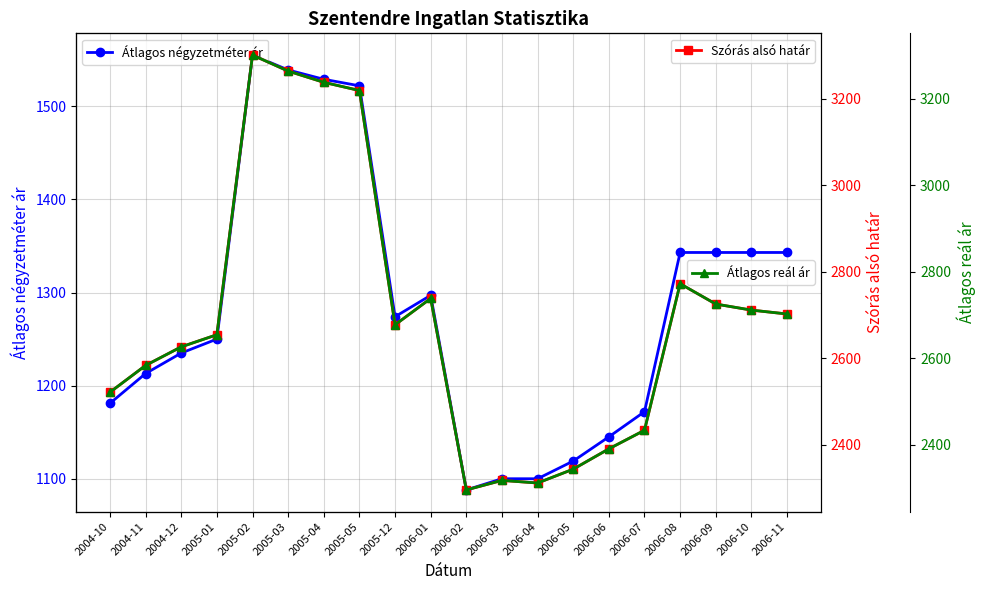

Which series has the largest total across all categories?

Szórás alsó határ